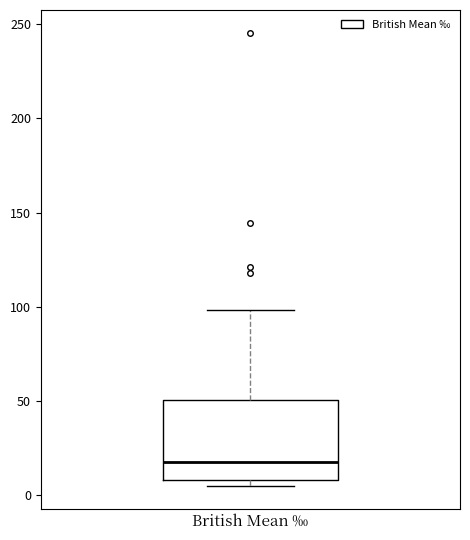

Where does the upper whisker of the box for British Mean ‰ end on the y-axis? The values are not printed on the chart, so give them approximately, as read against the axis.

100